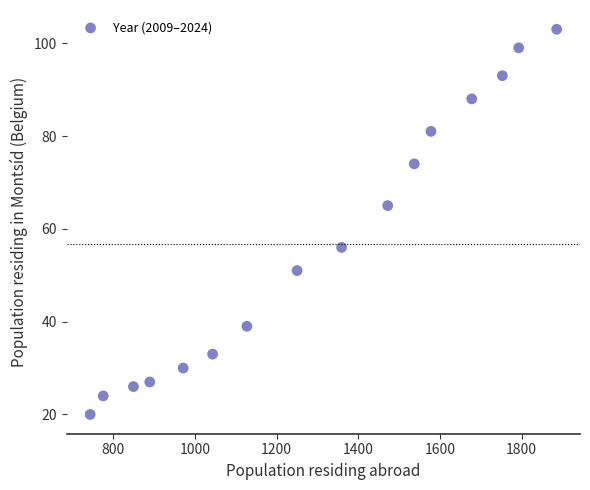

What Y value in the scatter plot is closest to 61?

65